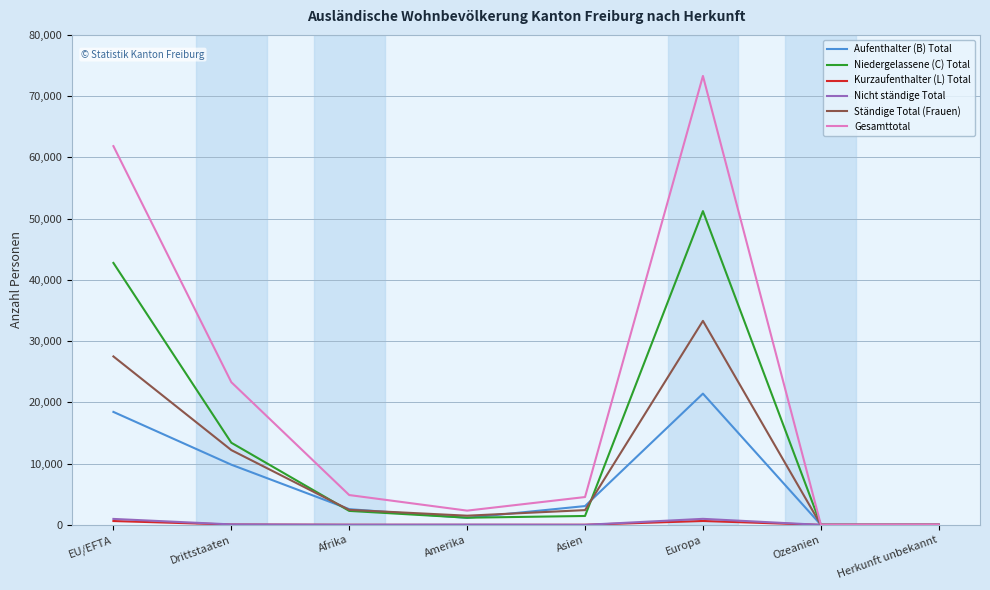

Is the value of Ständige Total (Frauen) at Asien greater than the value of Nicht ständige Total at Afrika?

Yes